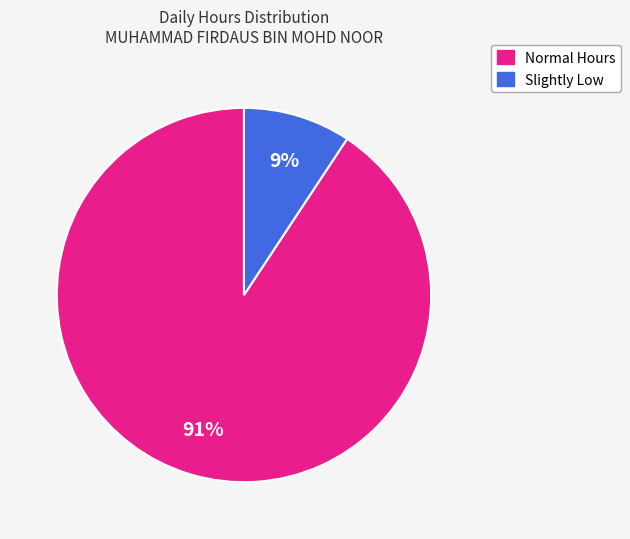

How many slices are in this pie chart?

2